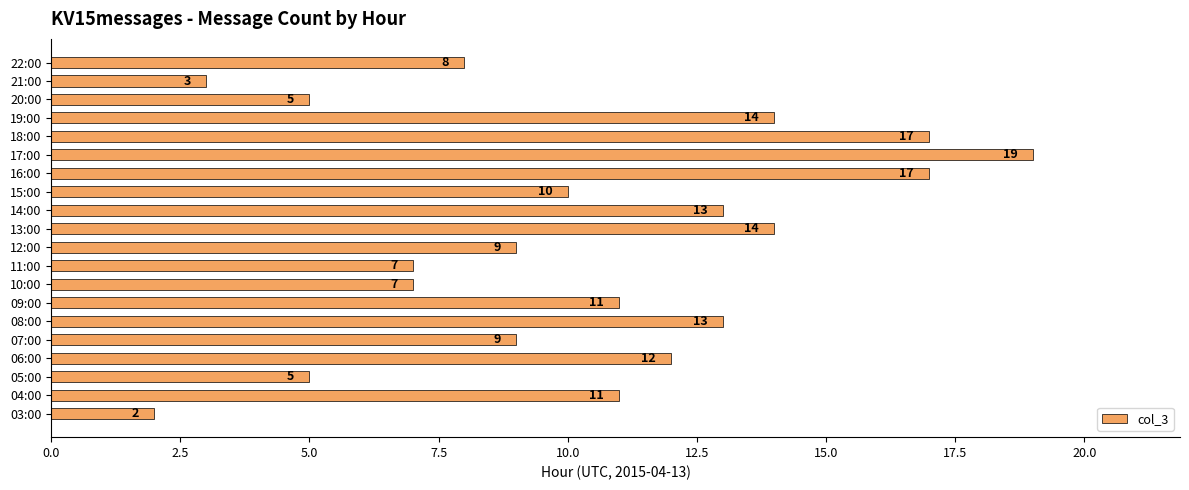

Between 16:00 and 13:00, which is larger?

16:00